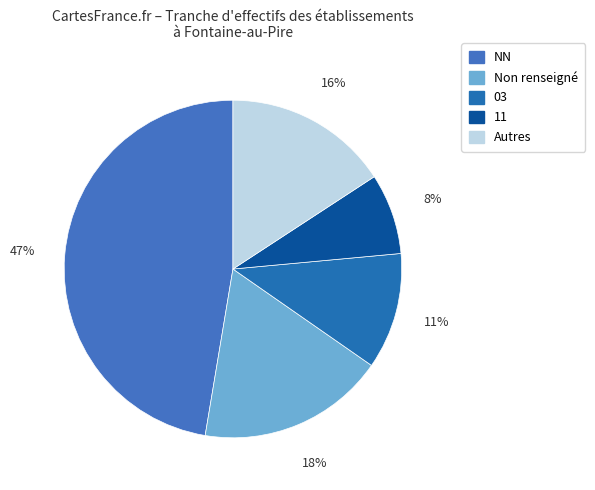

Does 03 represent more than half of the total?

No